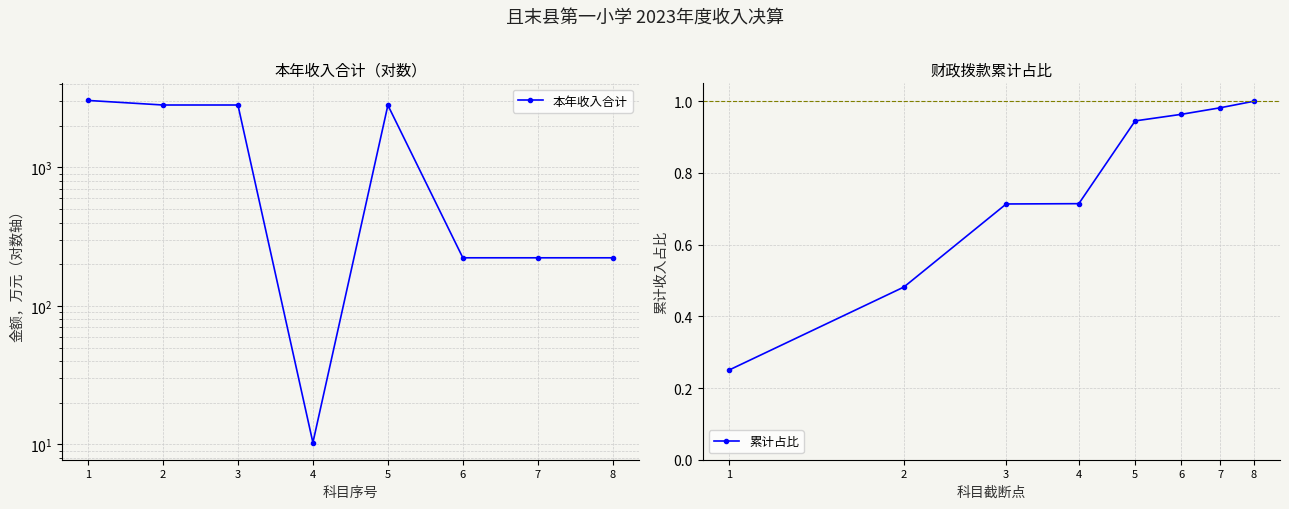

At which category is the sum across all series the highest?

1